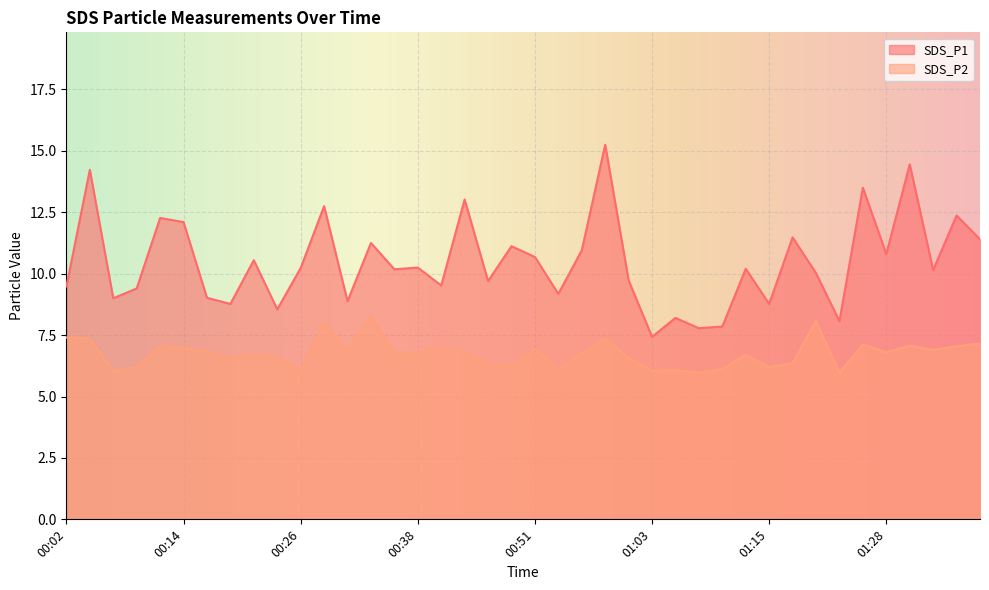

What is the lowest value of the SDS_P1 series?

7.4